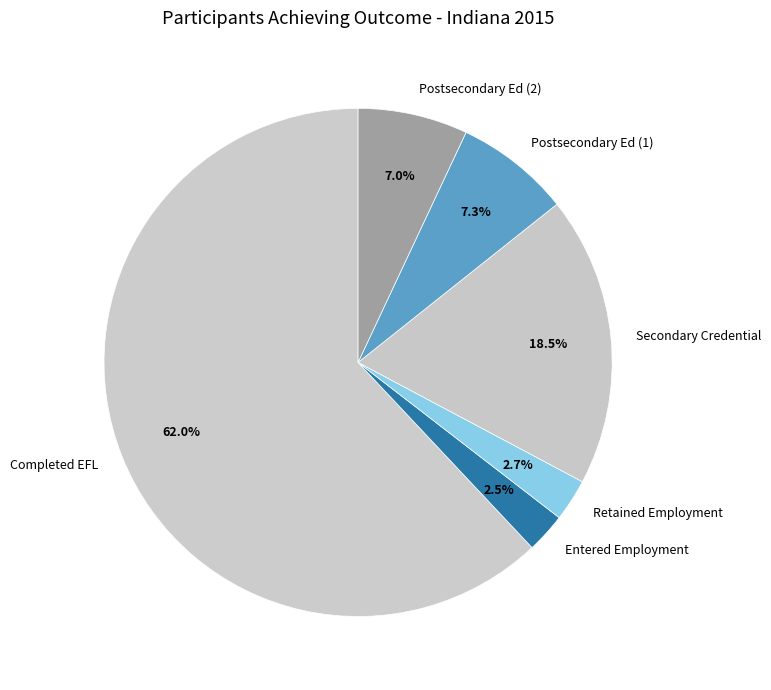

What is the total percentage of Entered Employment and Retained Employment?

5.2%